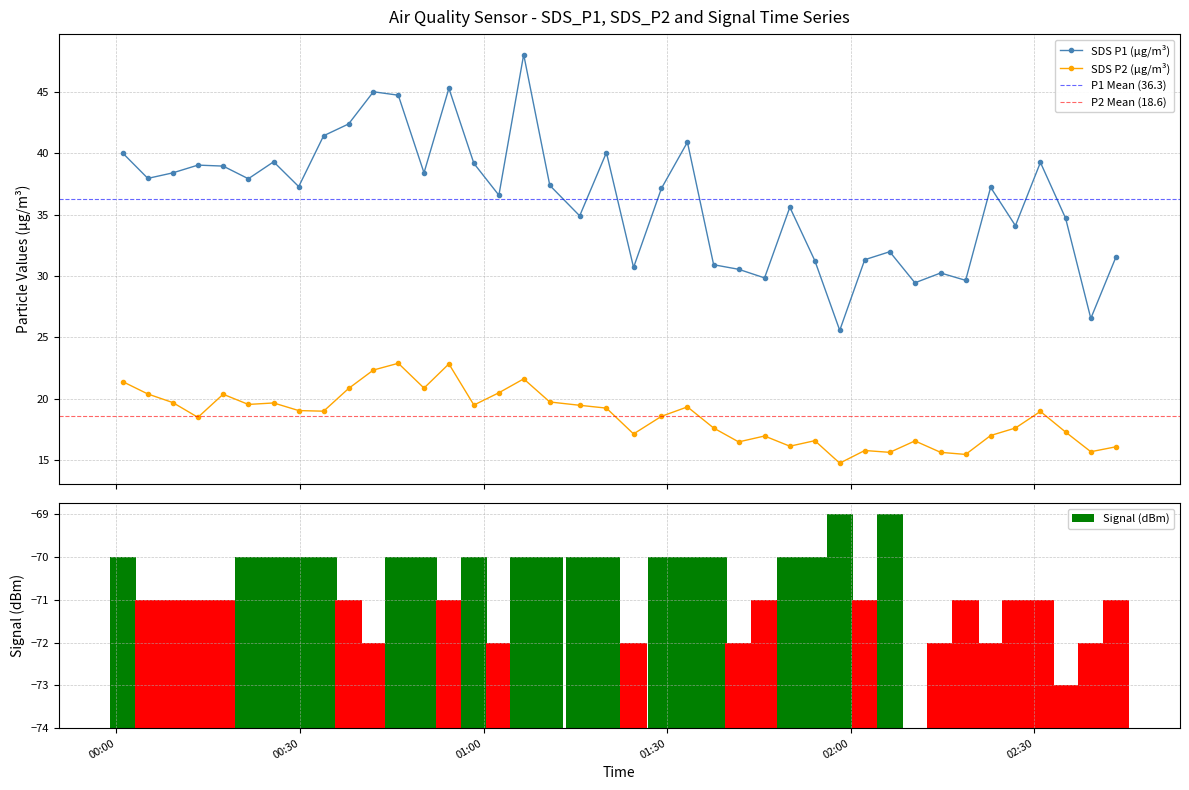

What is the value of the SDS P1 (μg/m³) point at the 19th from the left?

34.9